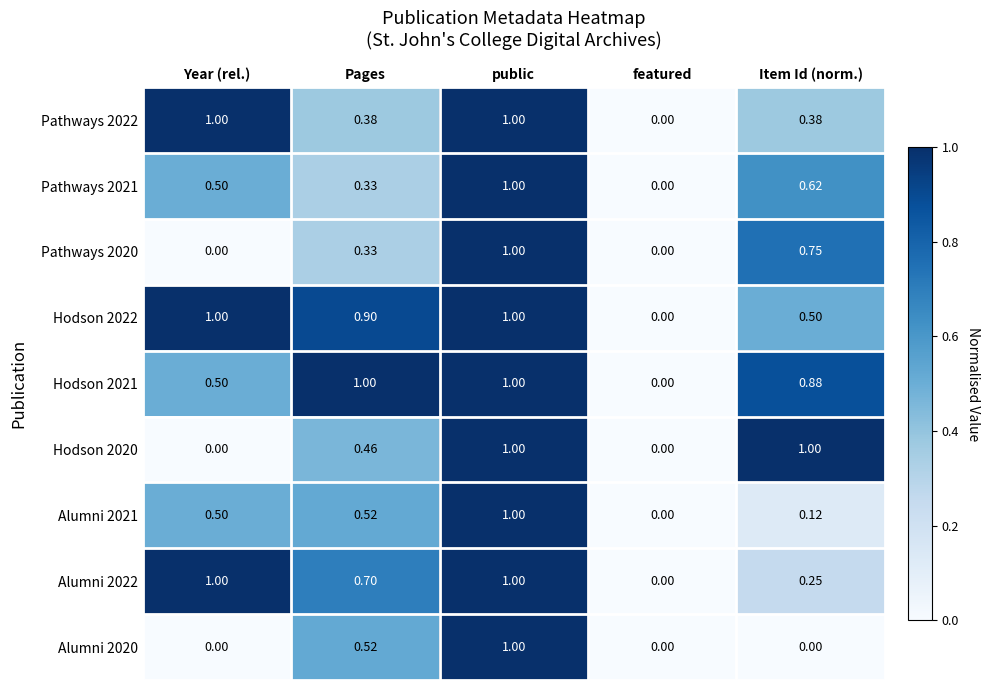

What is the spread (max minus min) of values at Year (rel.)?

1.0